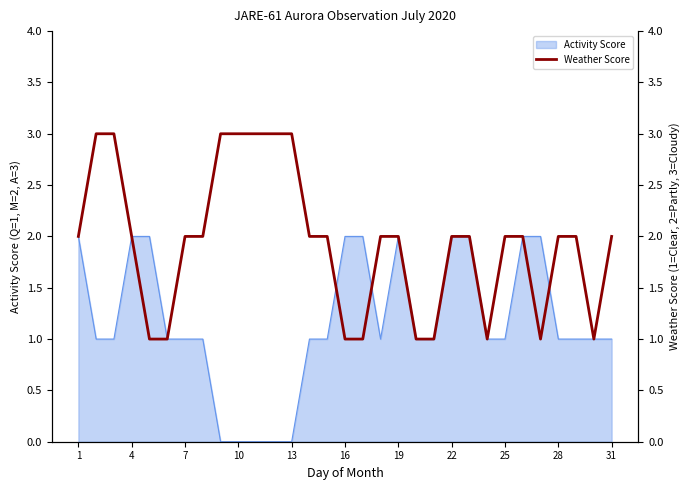

The Activity Score series shows 2 at 1. True or false?

True